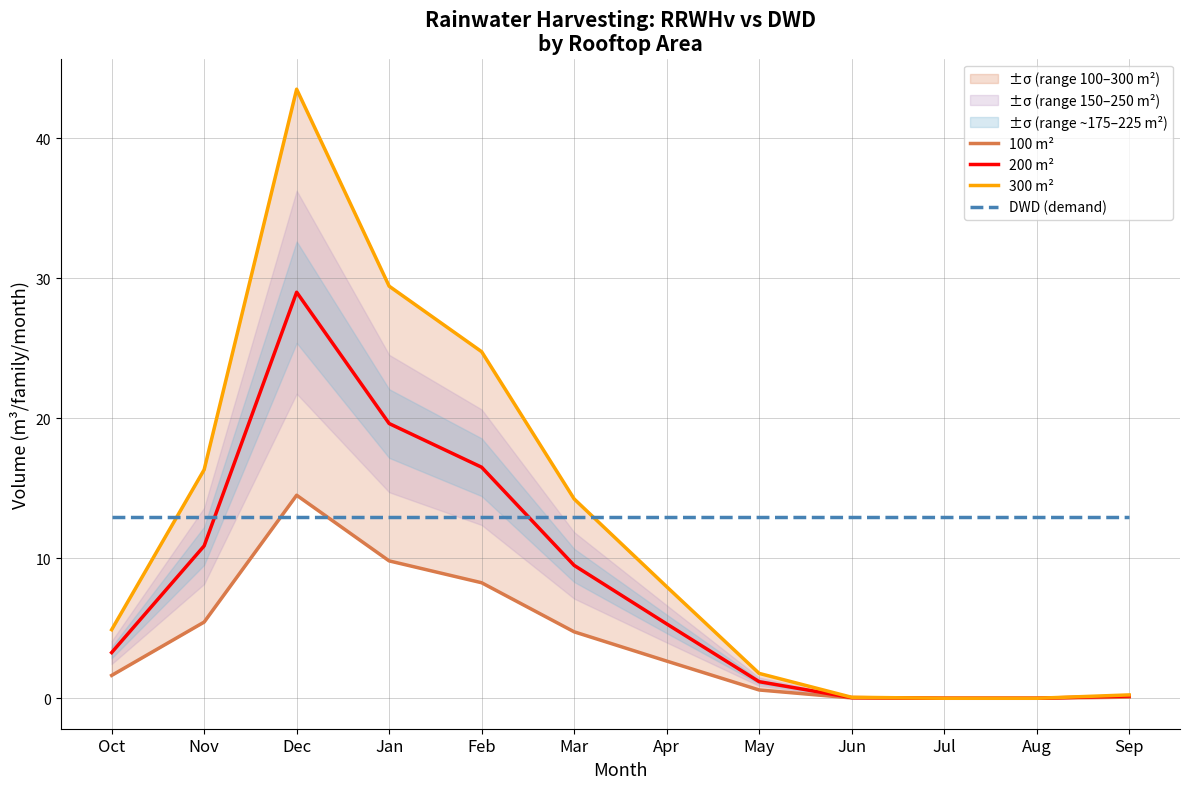

How many lines are shown in the chart?

4